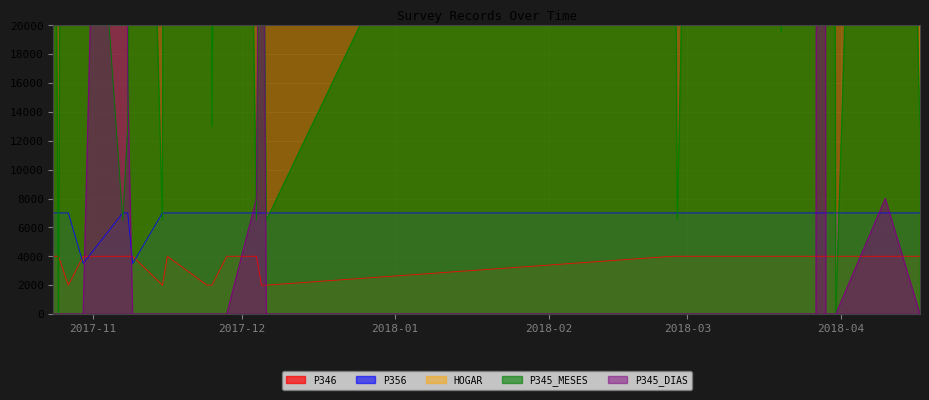

Does the chart display data point markers on the line(s)?

No